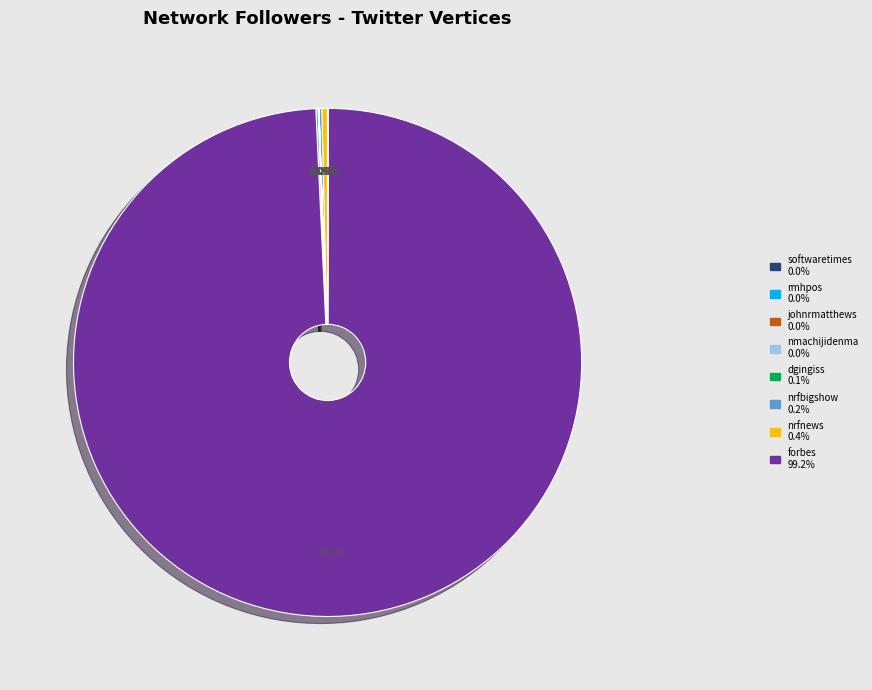

Does any single category account for the majority?

Yes